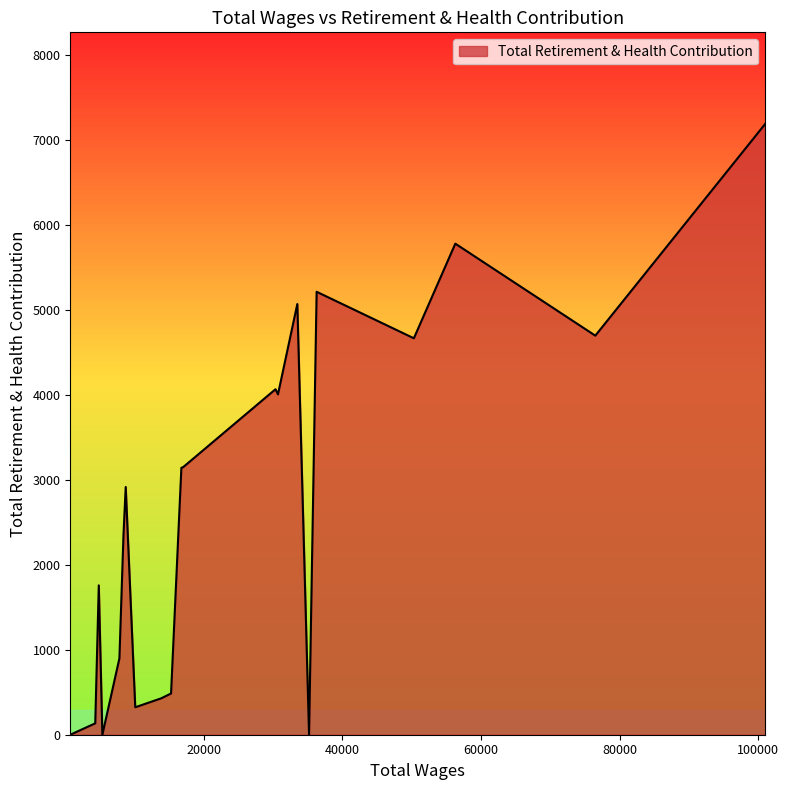

What is the greatest value displayed?

7184